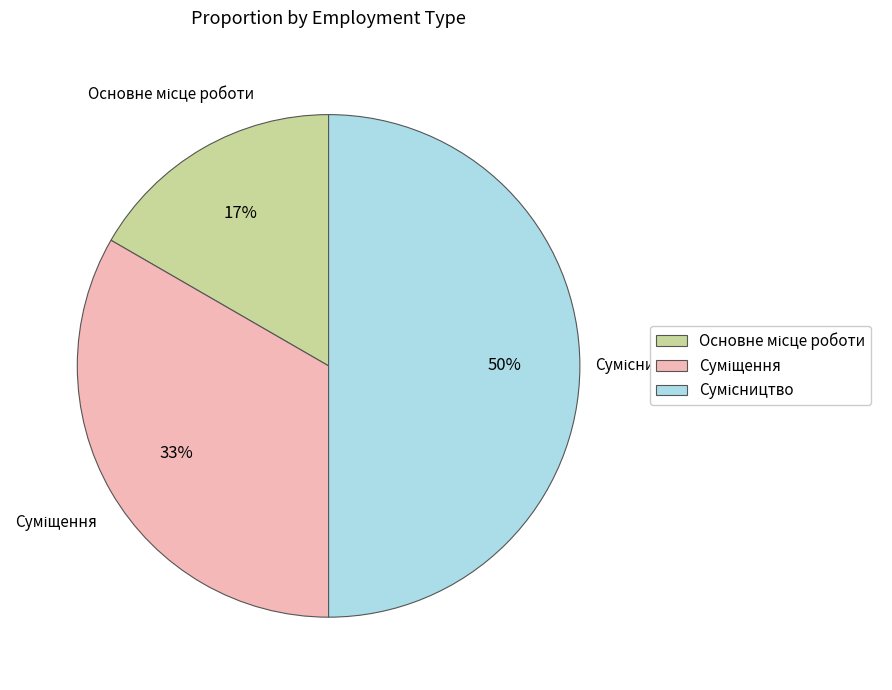

How many segments does this pie chart have?

3